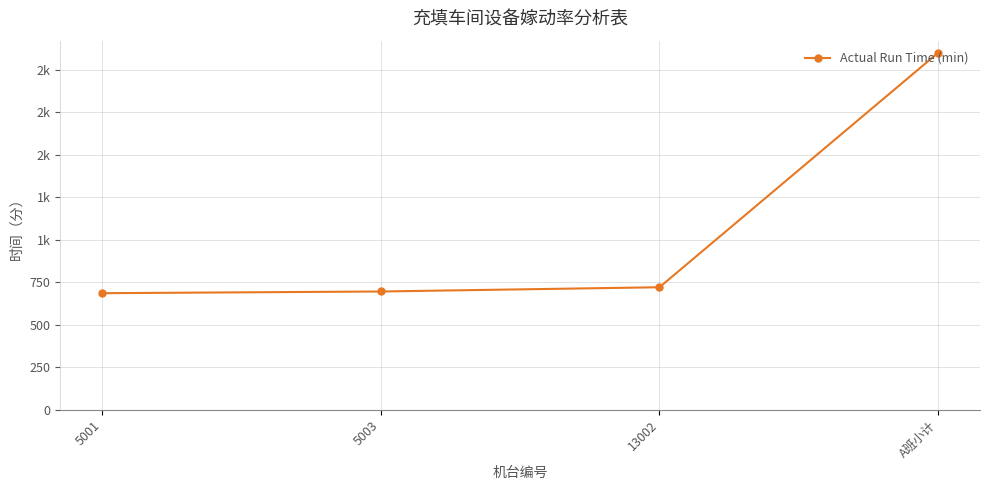

What is the difference between the maximum and minimum values?

1415